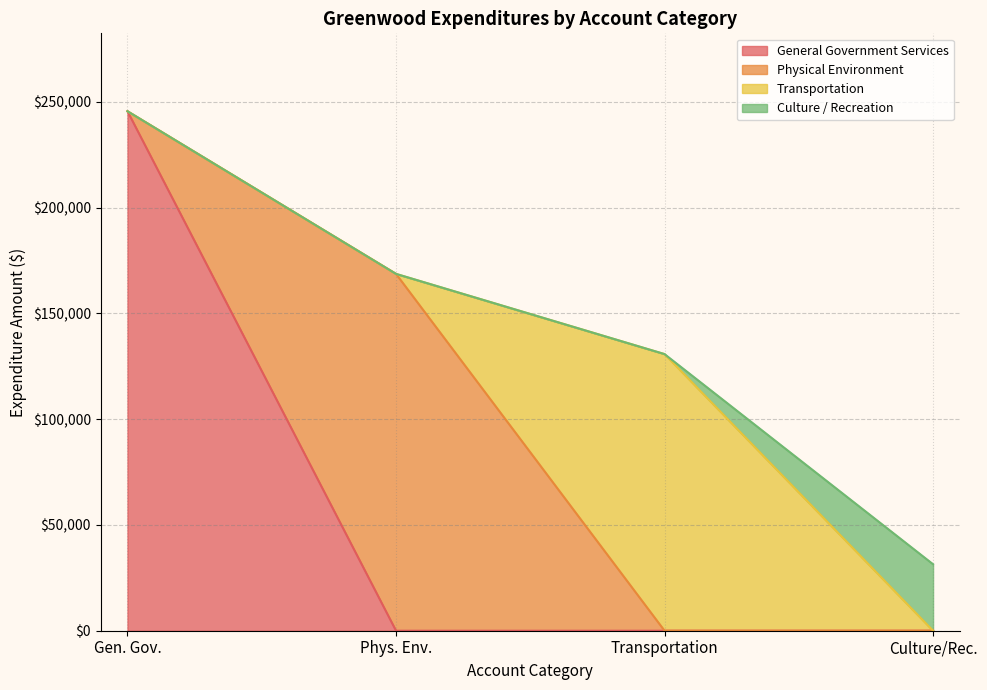

What is the total value across all series at Gen. Gov.?

245512